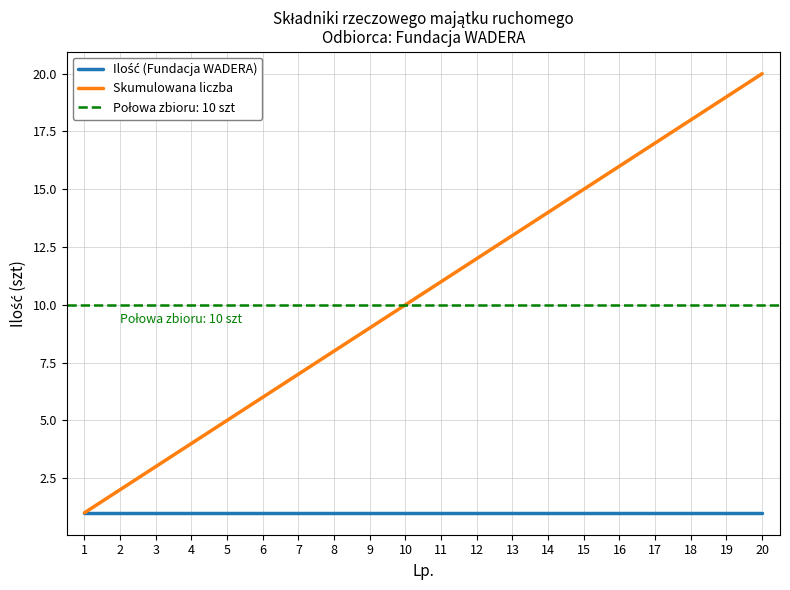

True or false: Skumulowana liczba has a value of 3 at 7.

False